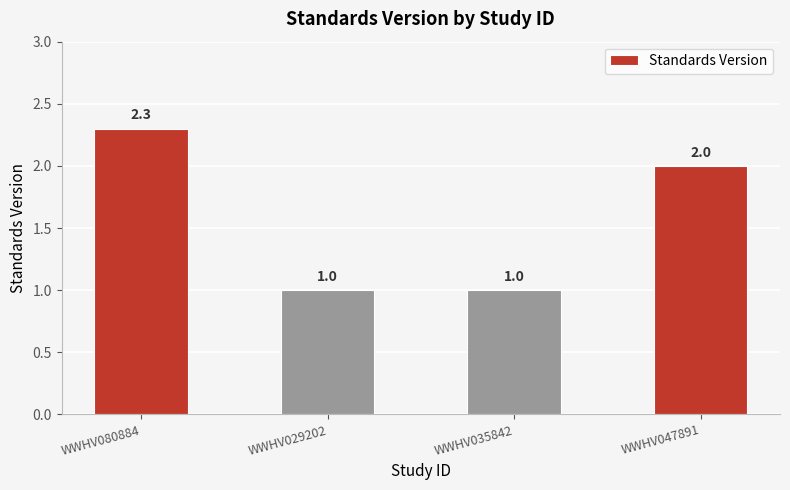

At which category does the chart reach its peak across all series?

WWHV080884